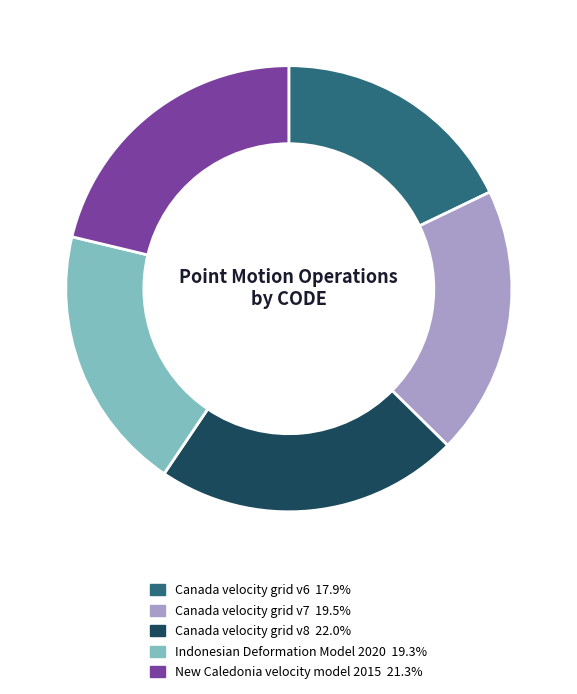

Does Indonesian Deformation Model 2020 account for over 50% of the chart?

No